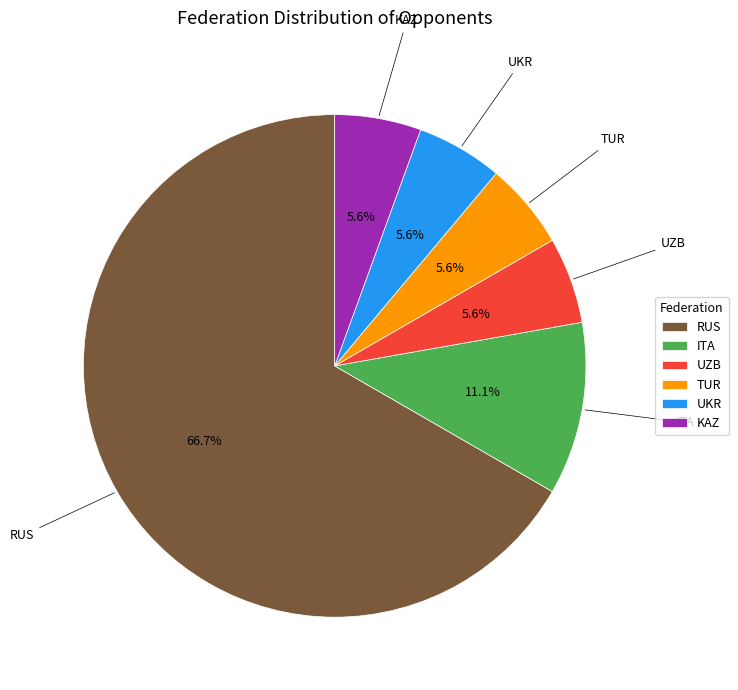

What is the majority slice?

RUS